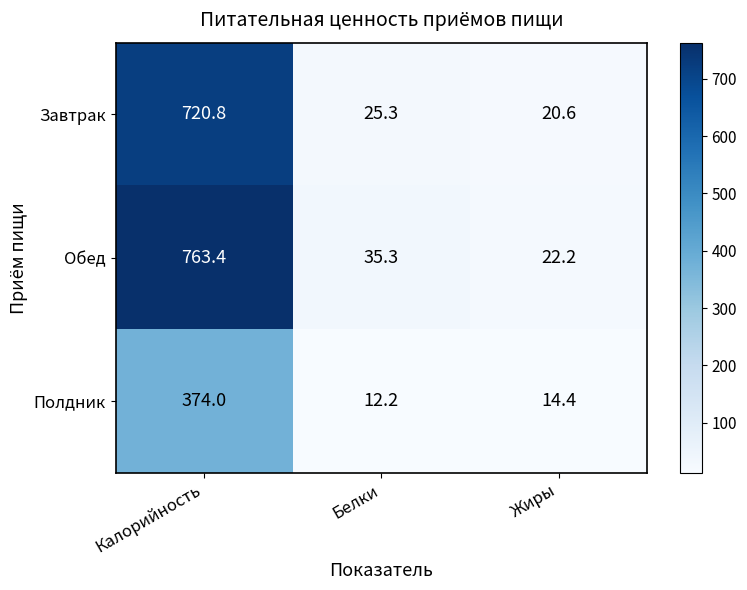

What is the difference between the Полдник values at Калорийность and Белки?

361.8